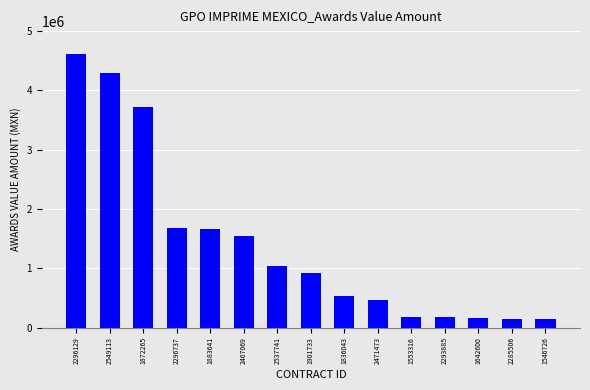

Count the number of categories in the chart.

15